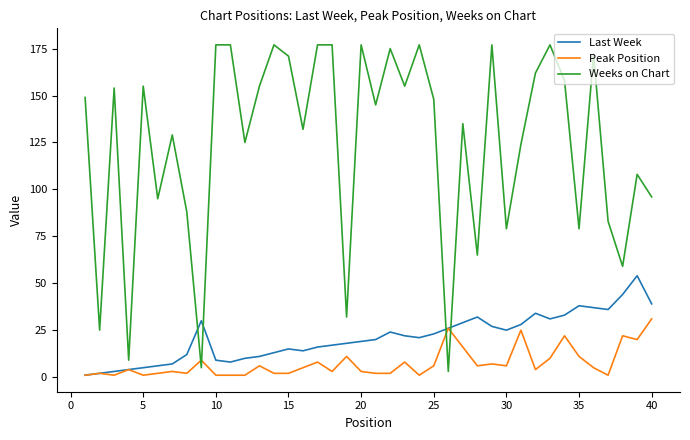

How many intersections are there between Peak Position and Weeks on Chart?

4